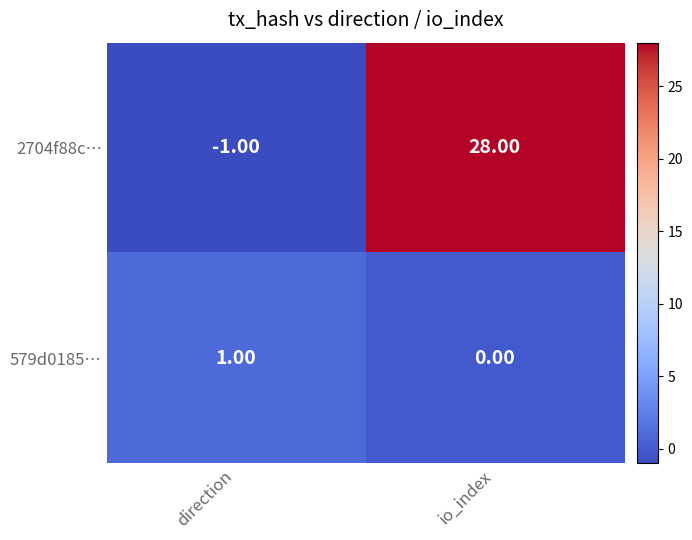

What is the minimum value shown in the chart?

-1